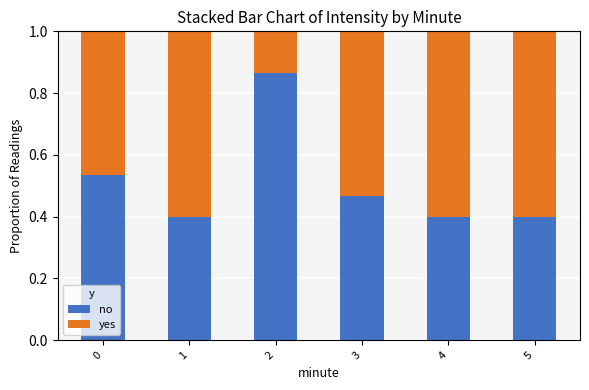

True or false: no has a value of 0.4 at 2.

False